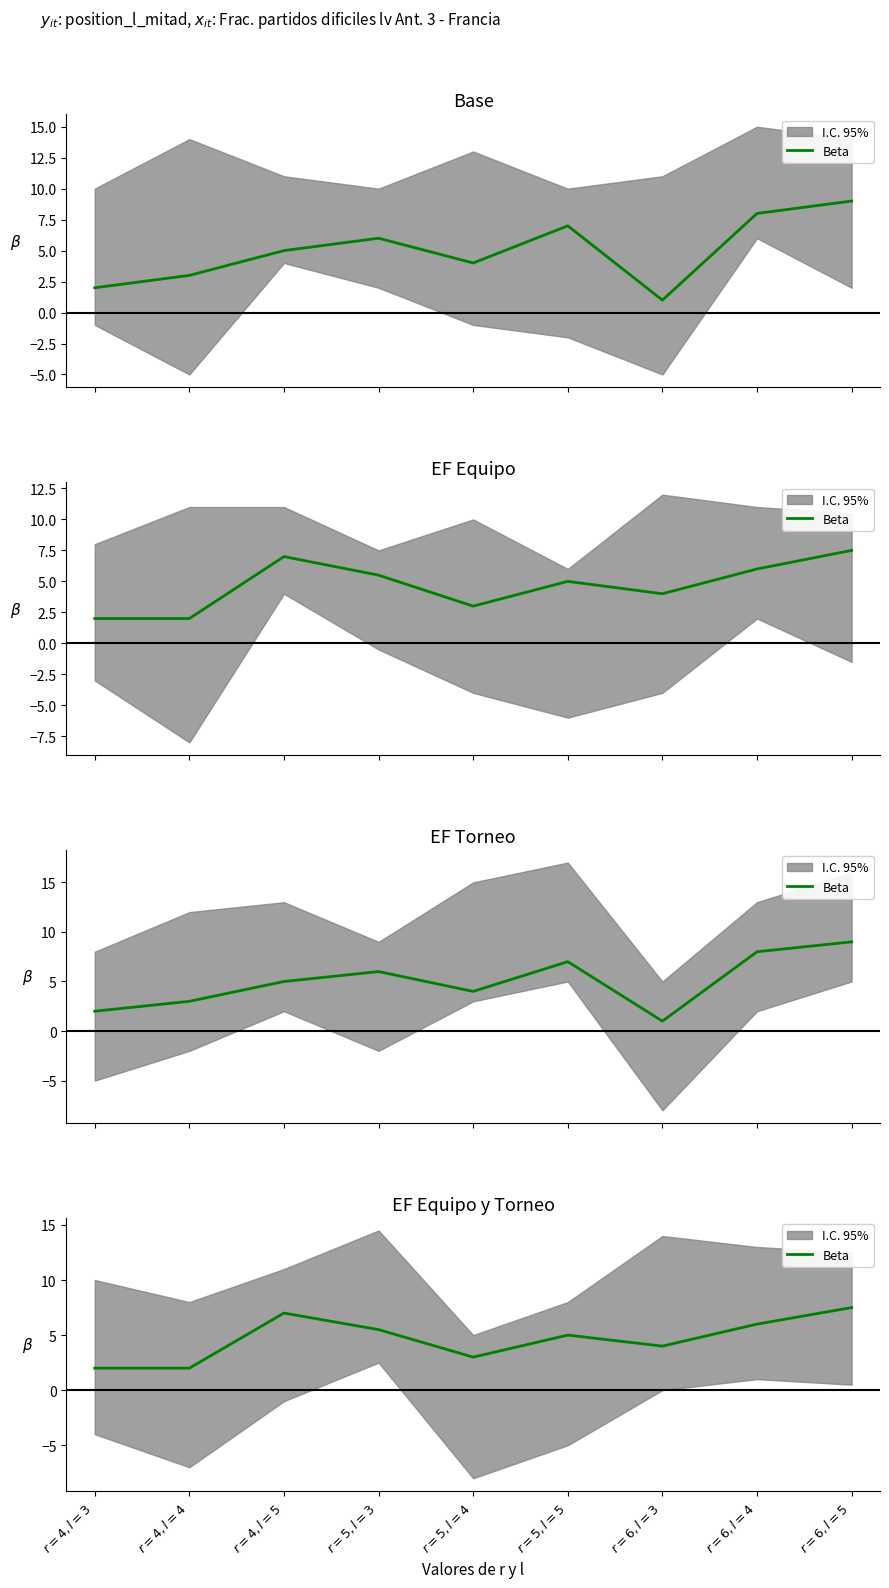

What is the sum of the values at $r=5, l=4$ and $r=6, l=4$?

9.0